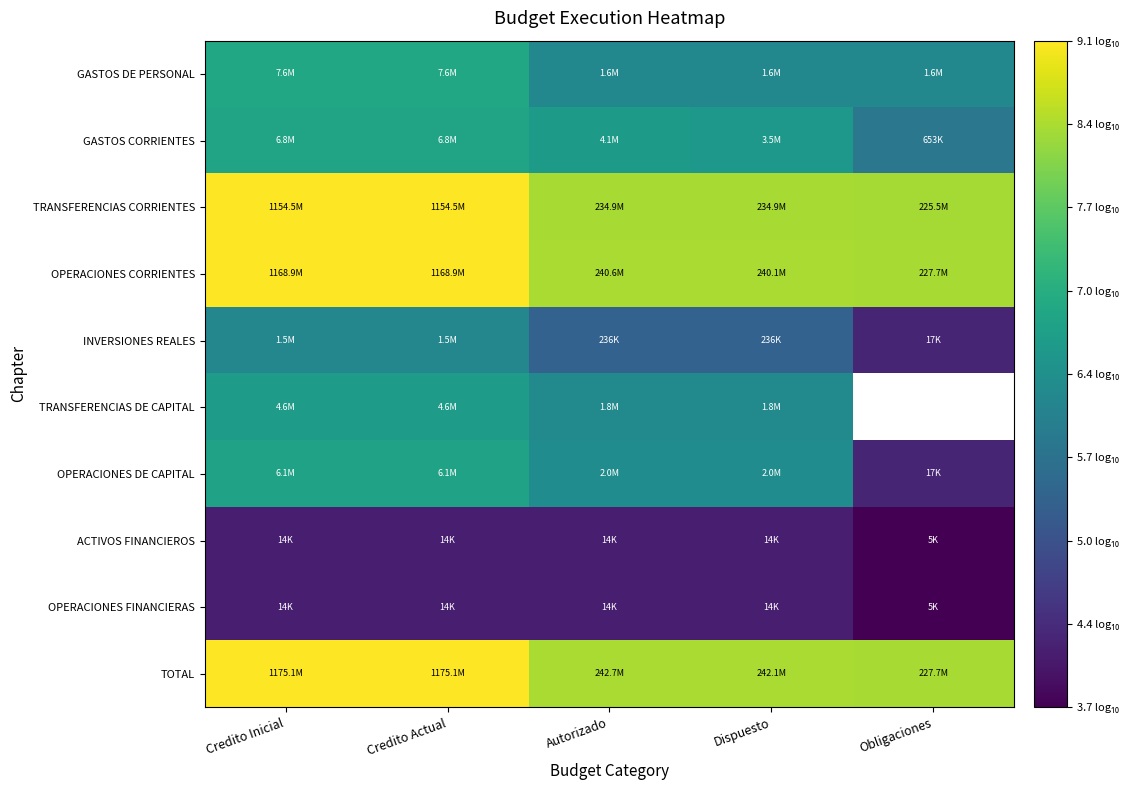

Read the ACTIVOS FINANCIEROS value at Obligaciones.

3.7